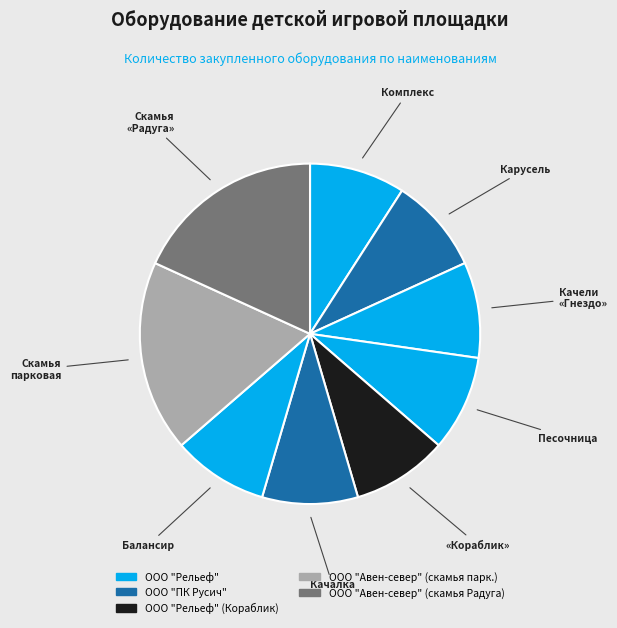

What is the ratio of the value at Качалка to the value at Балансир?

1.0